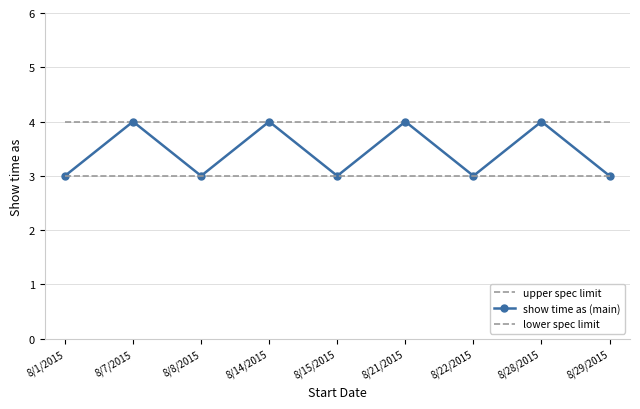

What is the value of the upper spec limit point at the 5th from the left?

4